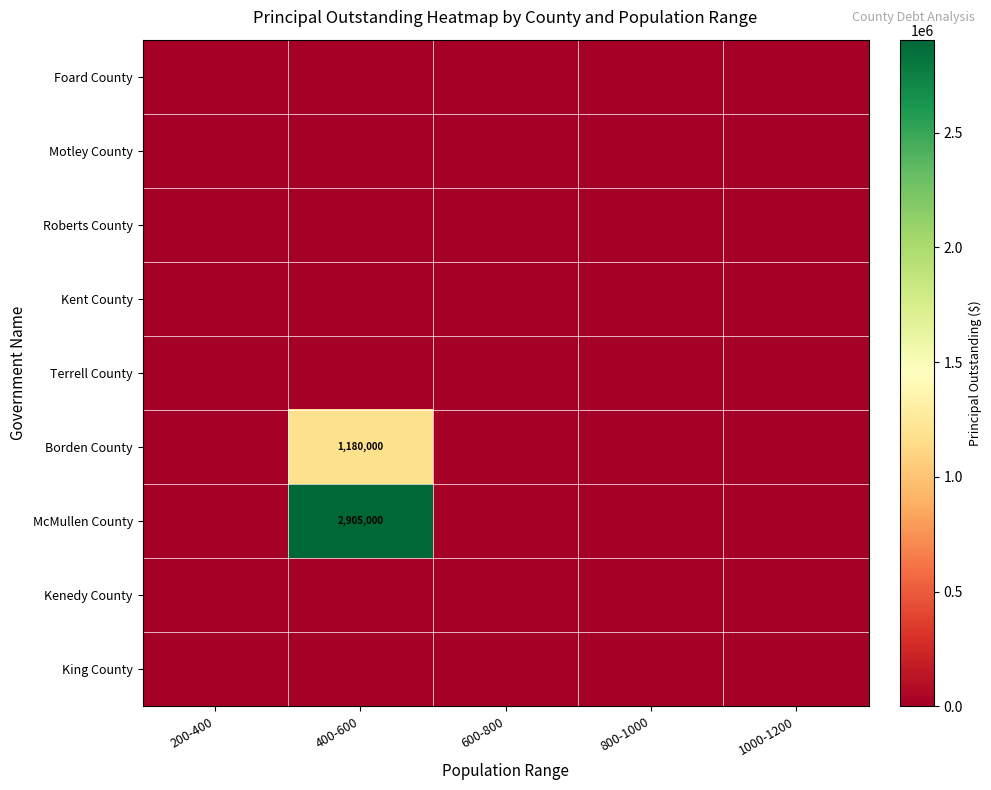

At which category is the sum across all series the highest?

400-600